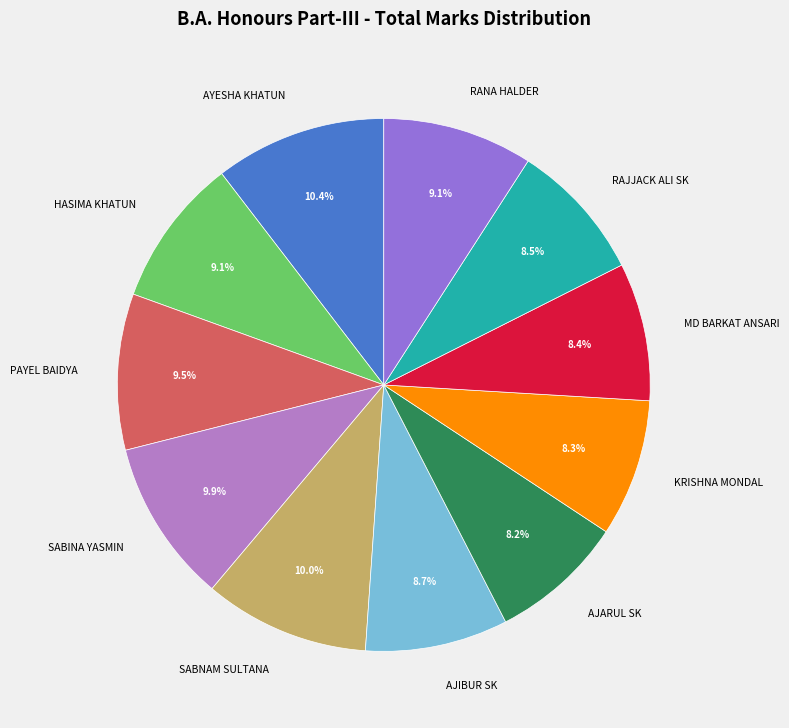

Is there any slice that represents more than half of the pie?

No